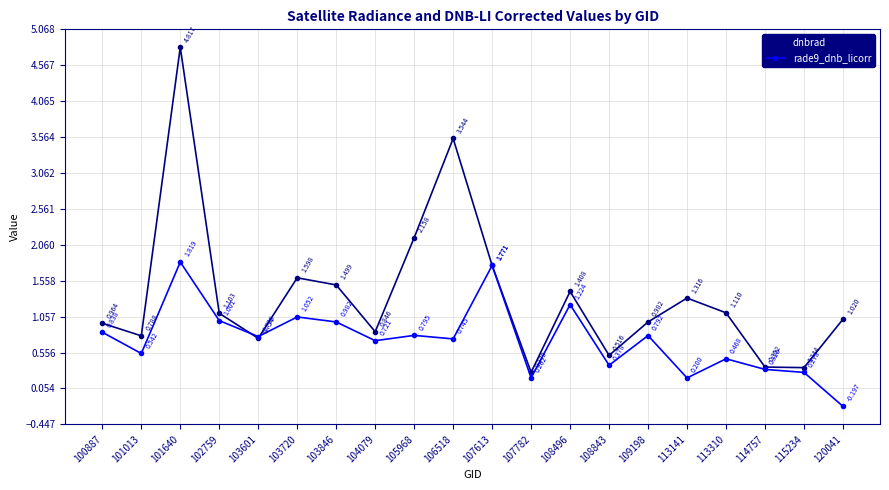

How many lines are shown in the chart?

2